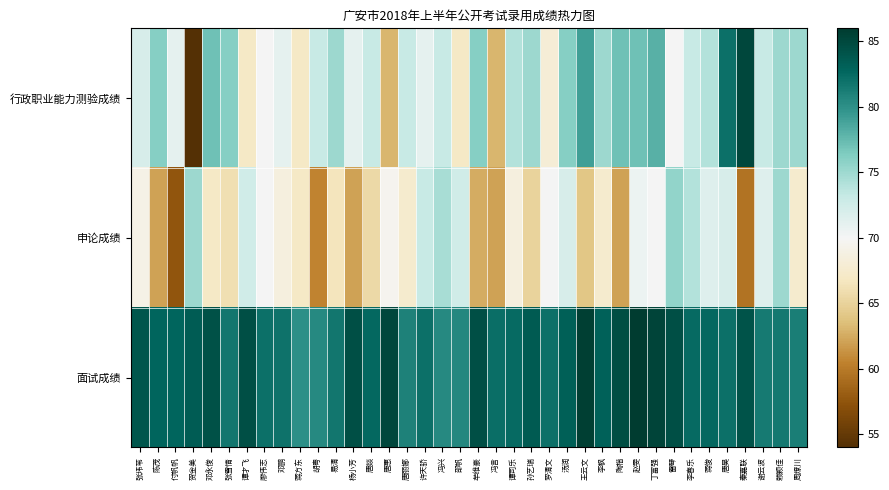

Which has a higher value, 蒋俊 or 秦嘉联?

秦嘉联